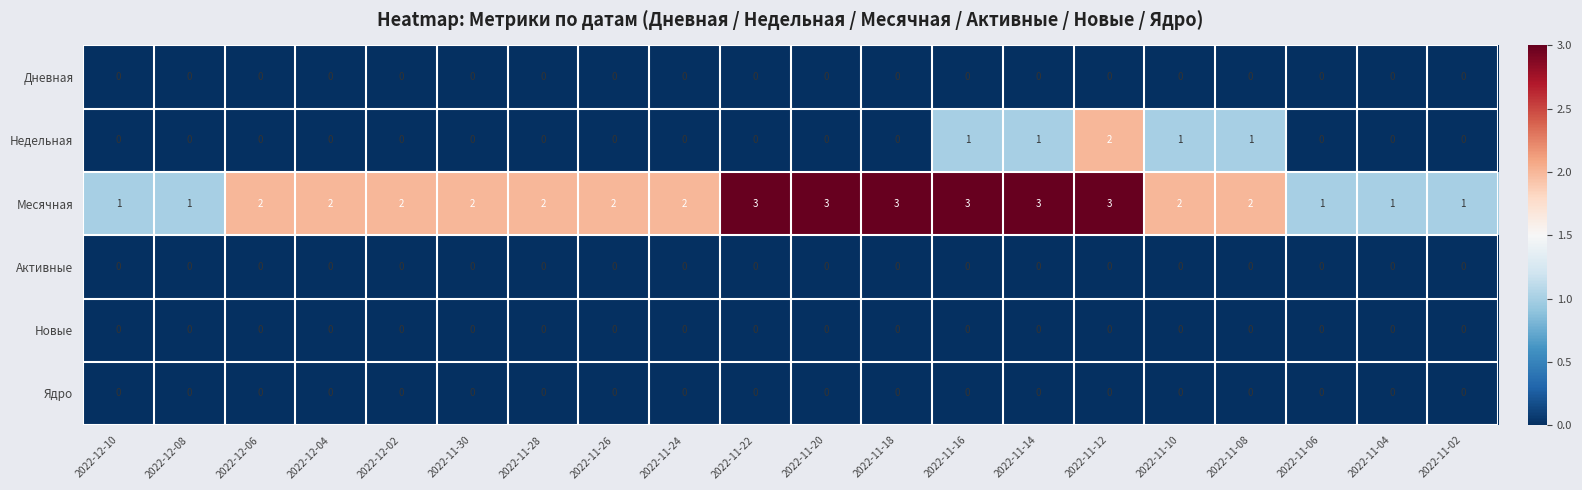

Count the Недельная values in the range 0 to 1.

19